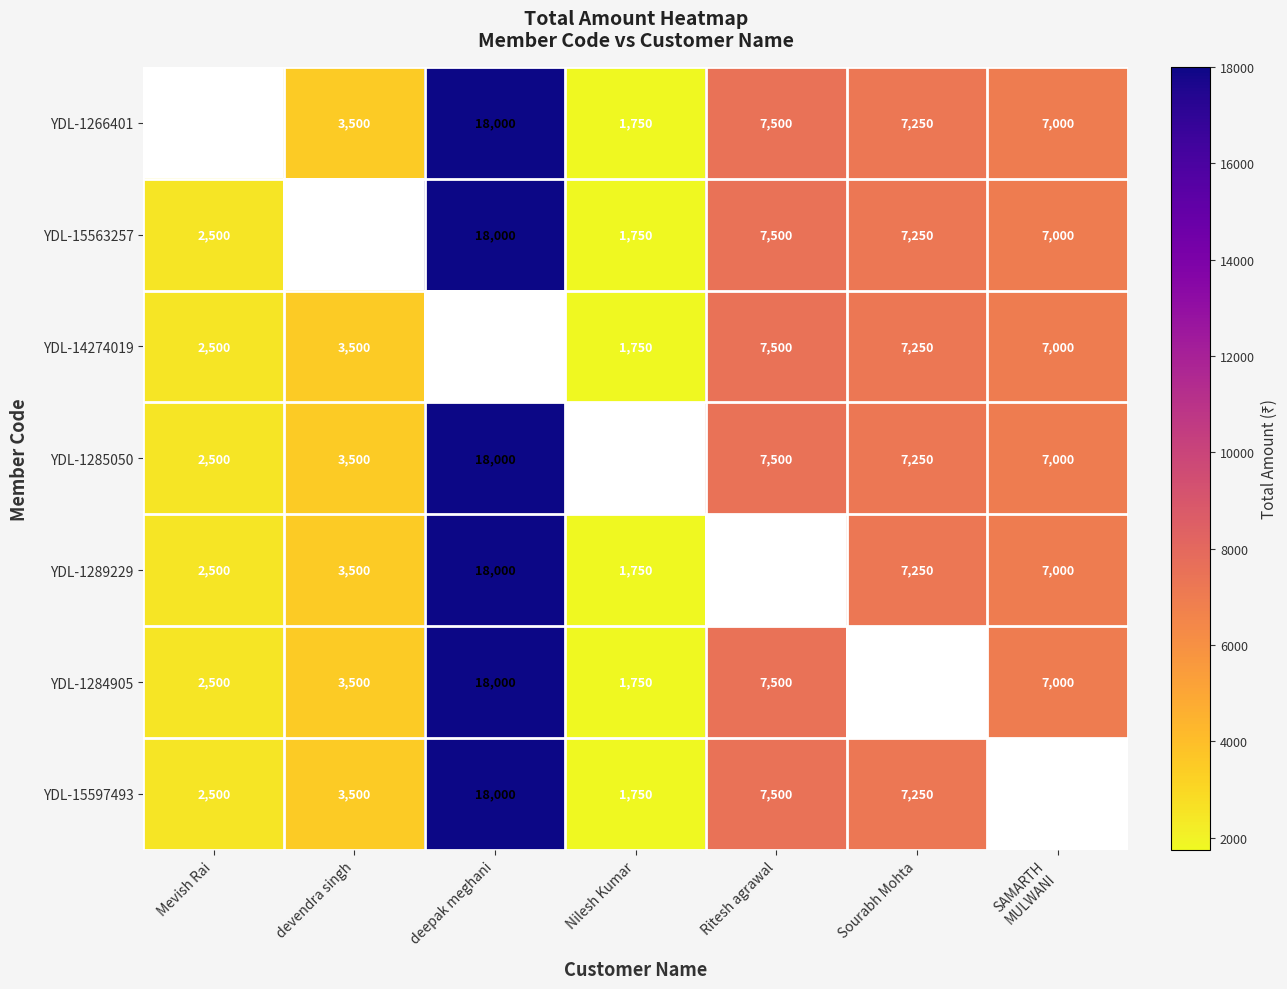

True or false: YDL-1285050 has a value of 7250 at Sourabh Mohta.

True